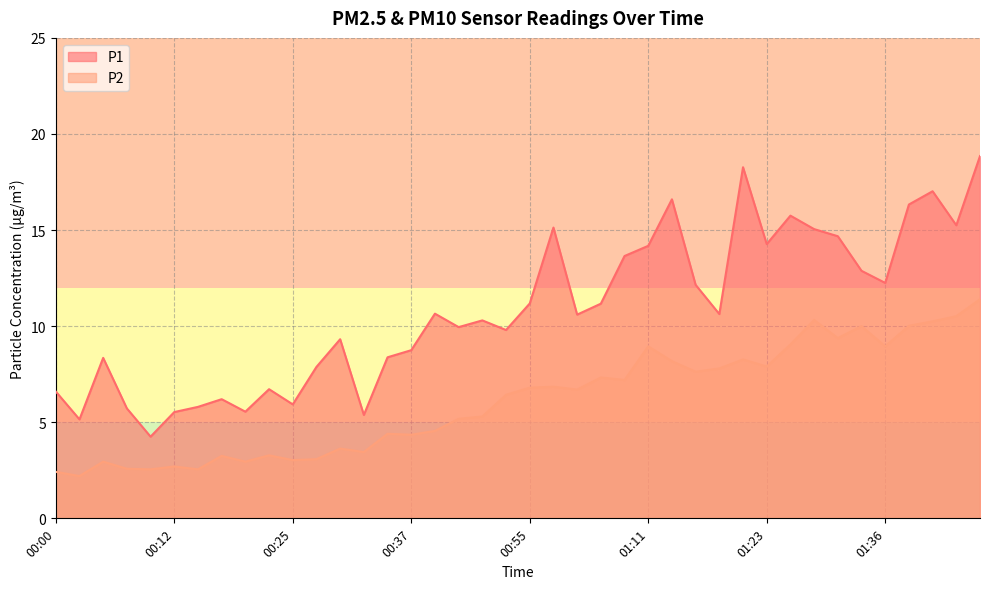

Is it true that P1 equals 12.2 at 01:16?

True